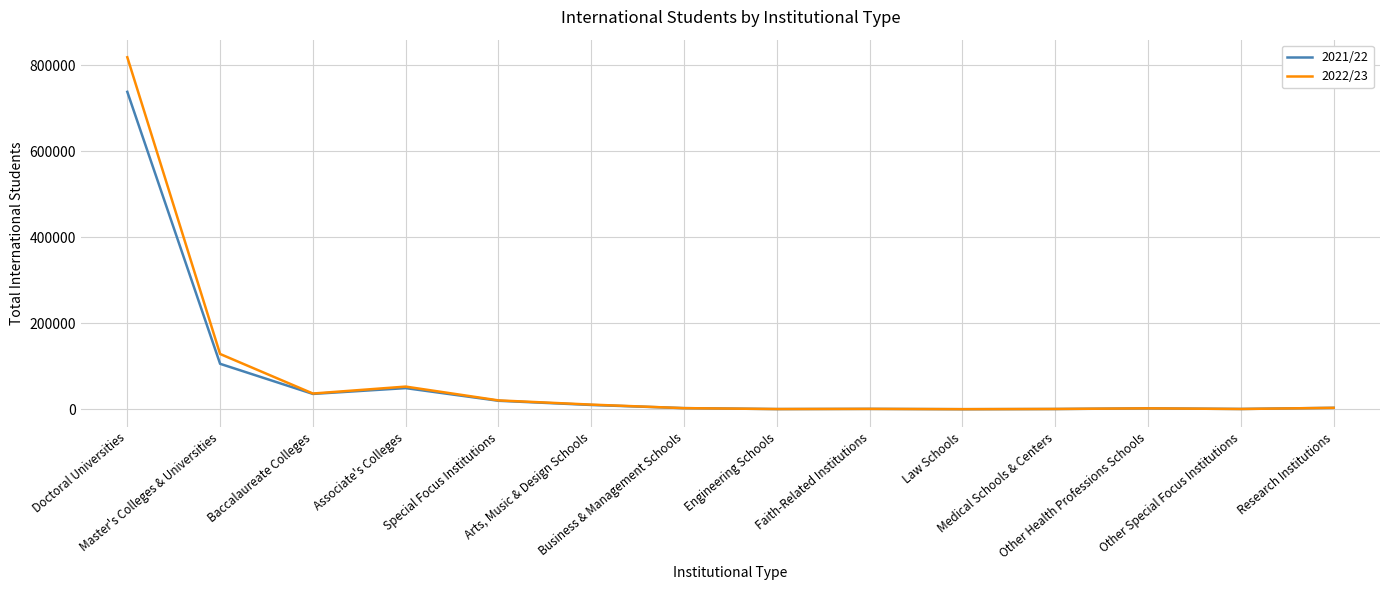

At which category is the sum across all series the highest?

Doctoral Universities